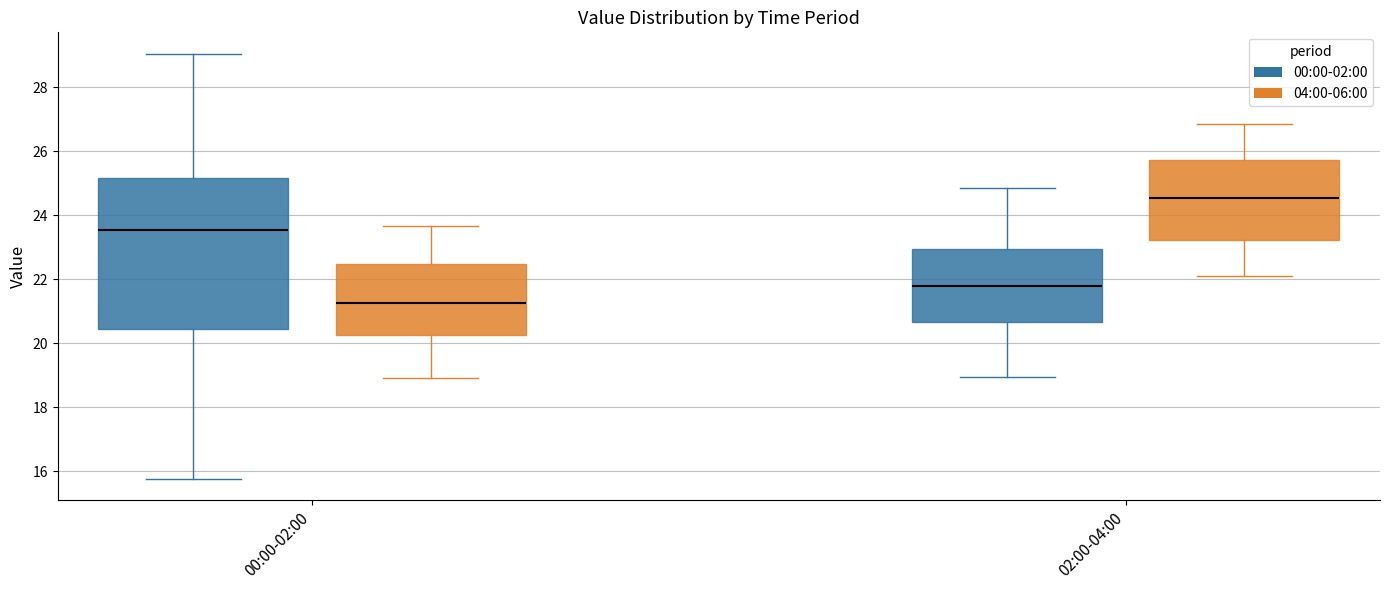

Which box has the highest median line?

02:00-04:00 (04:00-06:00)